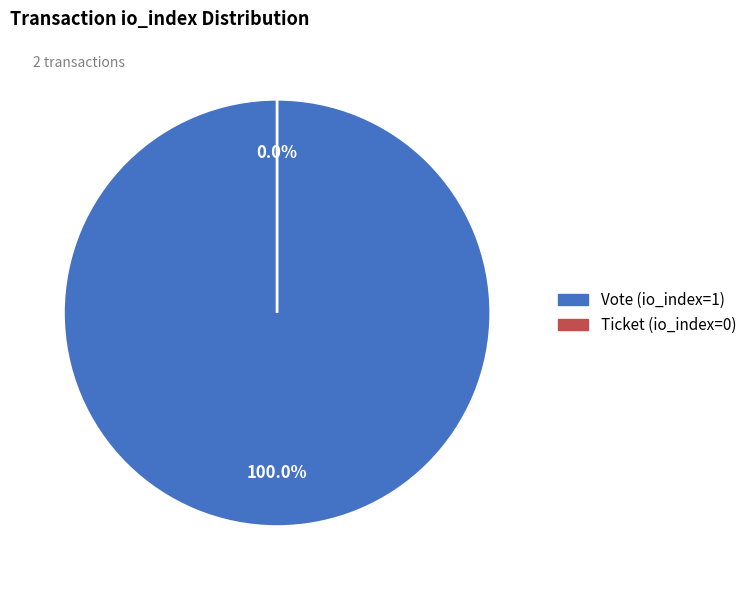

Does Ticket (io_index=0) represent more than half of the total?

No